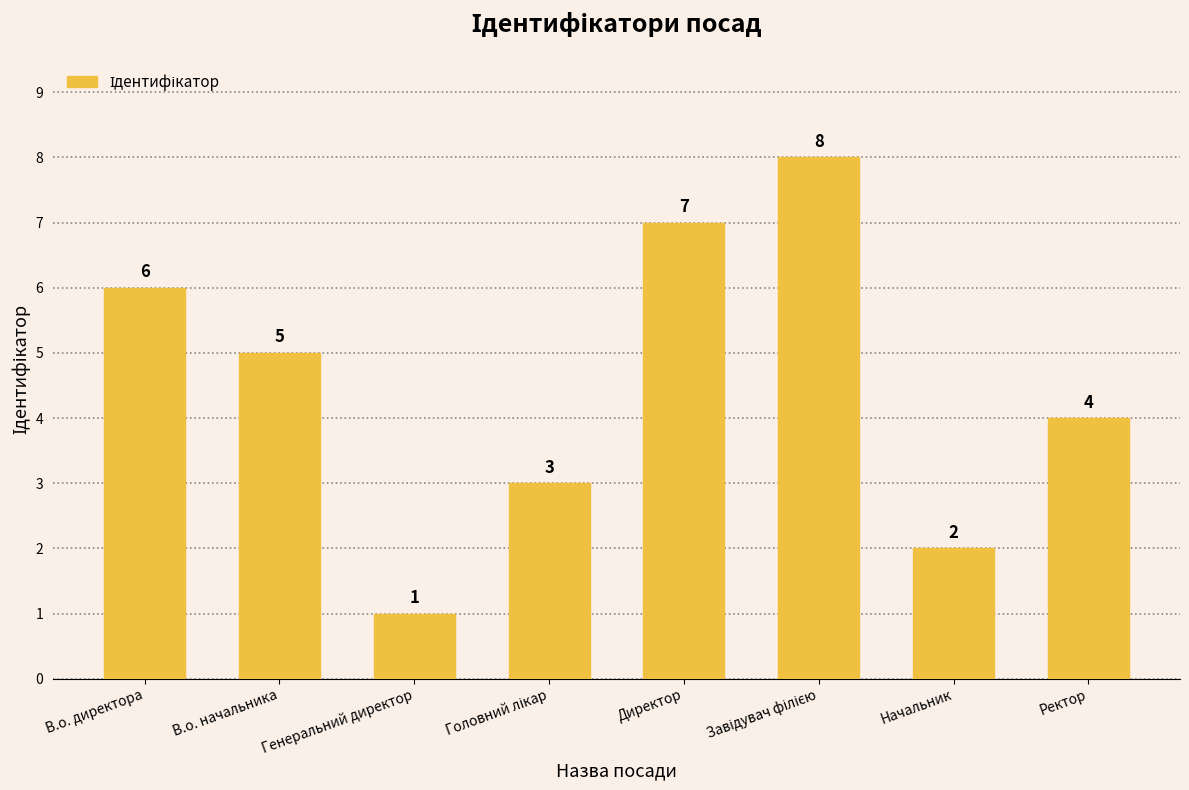

What is the sum of the values at Директор and Генеральний директор?

8